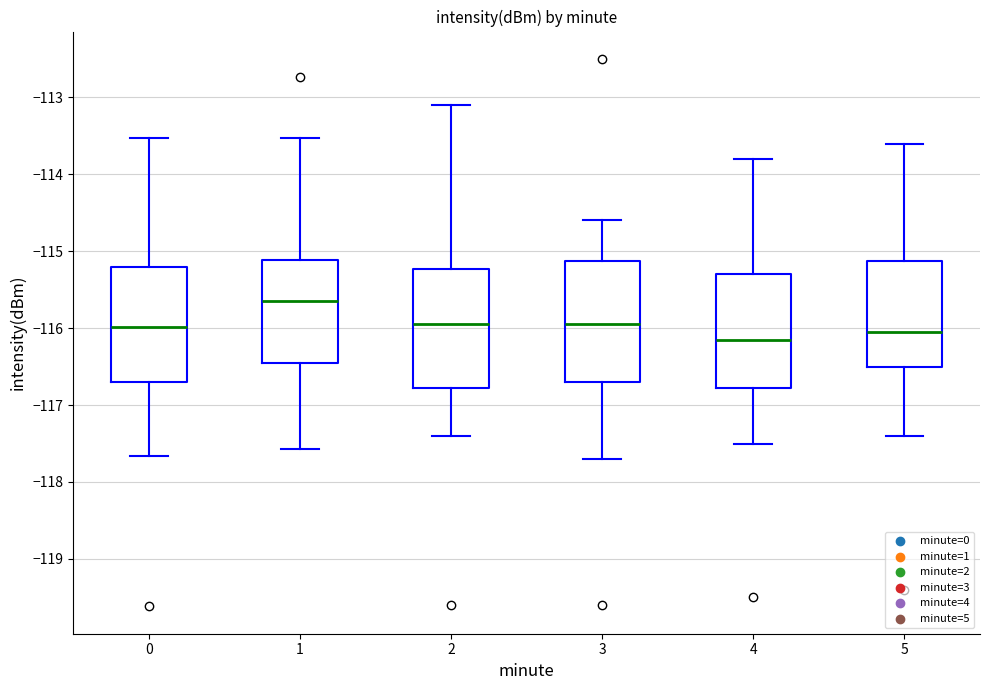

Where does the median line of the box at x = 5 sit on the y-axis? The values are not printed on the chart, so give them approximately, as read against the axis.

-116.0